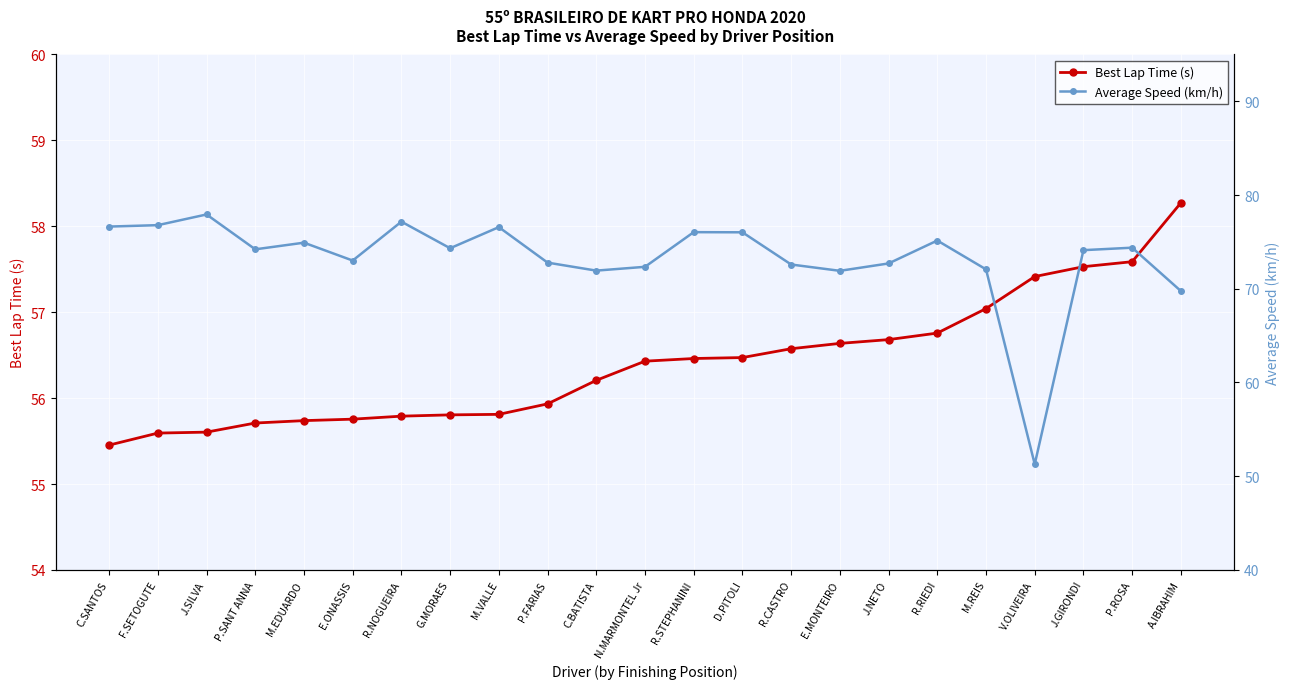

Which series has the largest range (max minus min)?

Average Speed (km/h)